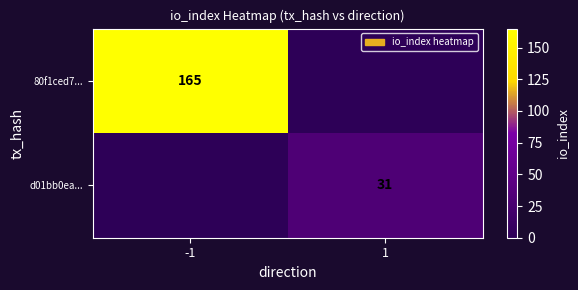

Is it true that d01bb0ea... equals 14 at 1?

False